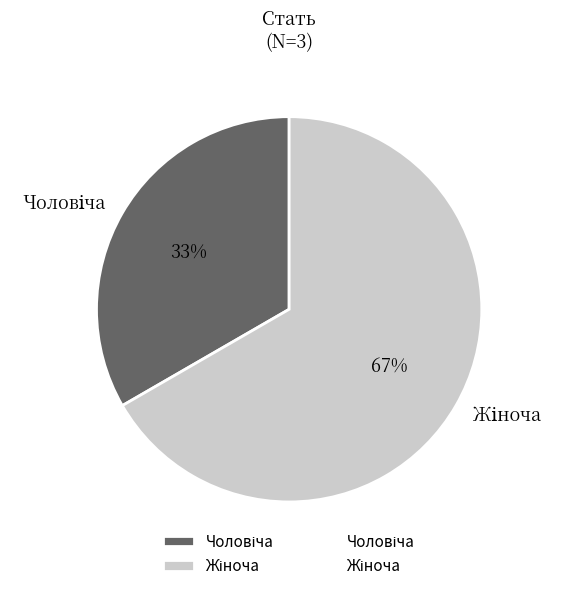

To the nearest percent, what is the average slice percentage?

50%